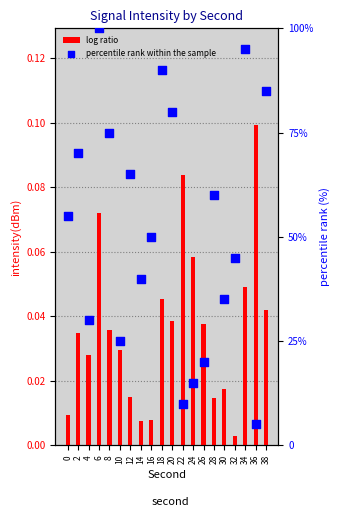

Which series has the largest total across all categories?

percentile rank within the sample